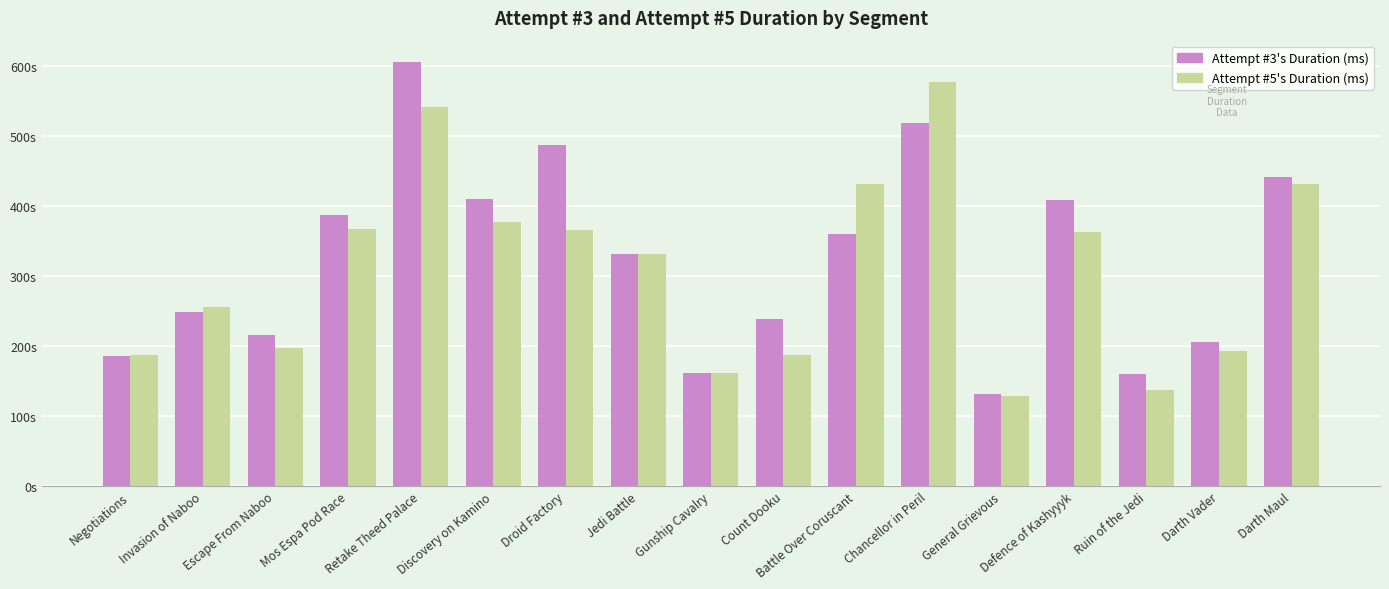

Rank the series at Gunship Cavalry from highest to lowest value.

Attempt #3's Duration (ms), Attempt #5's Duration (ms)